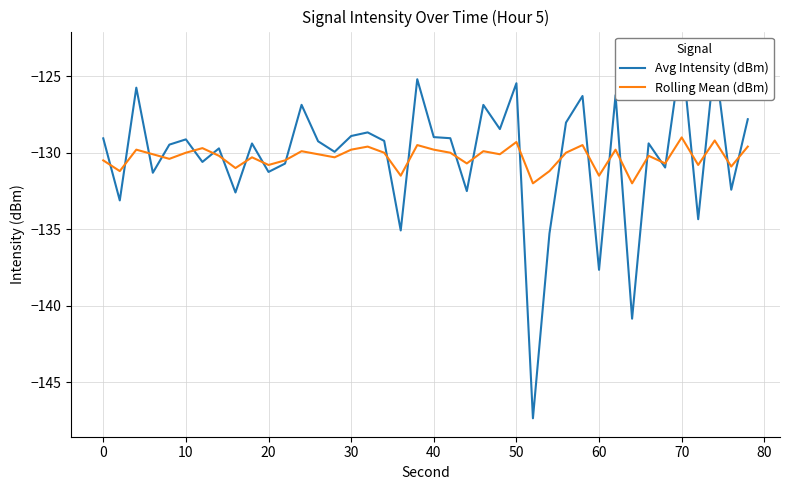

What is the maximum value for Rolling Mean (dBm)?

-129.0